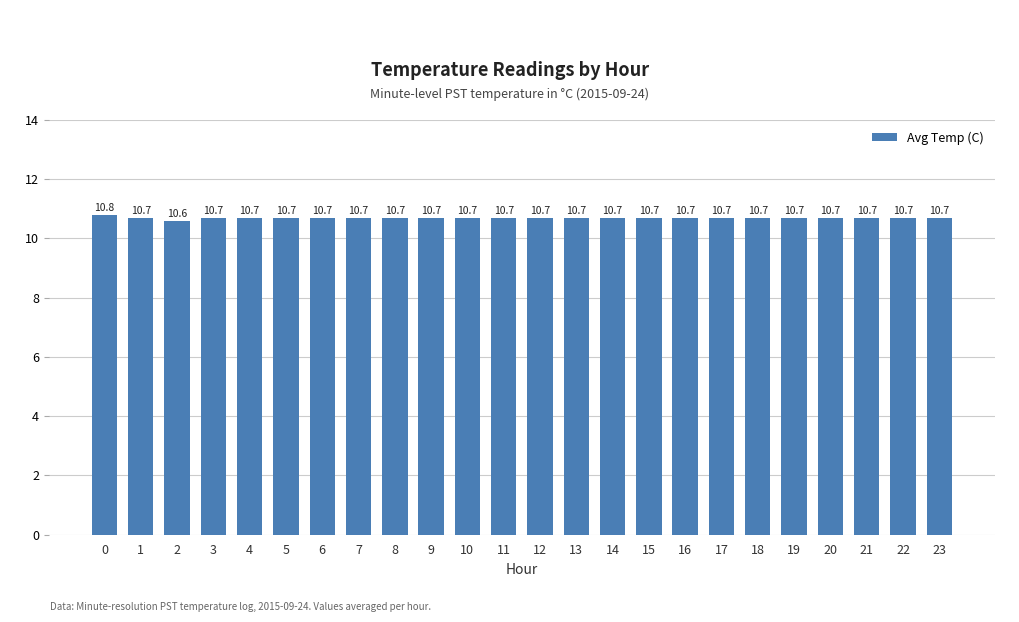

Reading left to right, list all the values displayed in this chart.

0=10.8	1=10.7	2=10.6	3=10.7	4=10.7	5=10.7	6=10.7	7=10.7	8=10.7	9=10.7	10=10.7	11=10.7	12=10.7	13=10.7	14=10.7	15=10.7	16=10.7	17=10.7	18=10.7	19=10.7	20=10.7	21=10.7	22=10.7	23=10.7